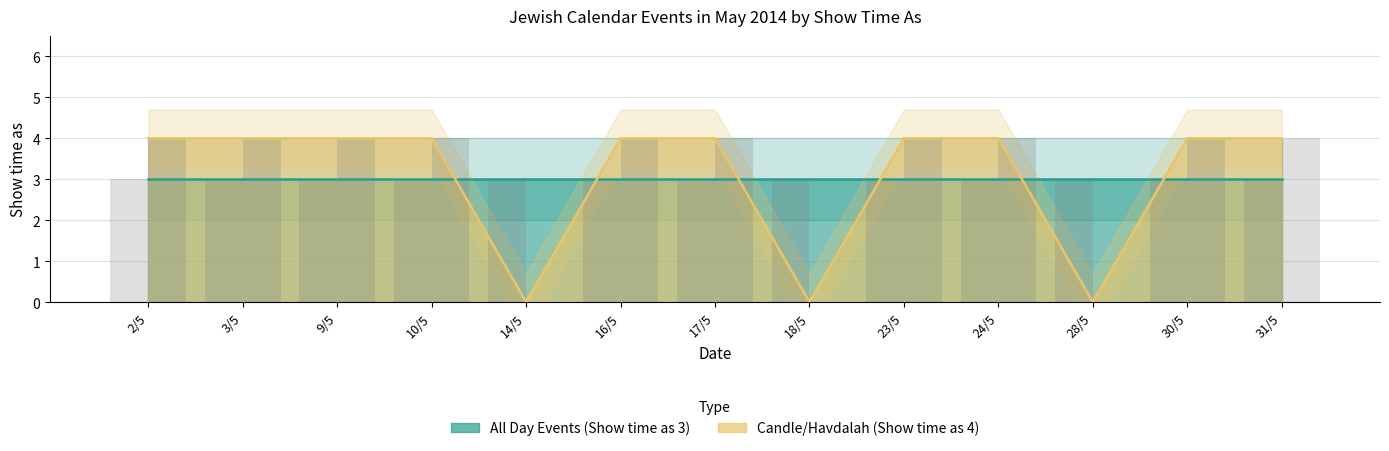

What is the ratio of the value at 2/5 to the value at 31/5?

1.0